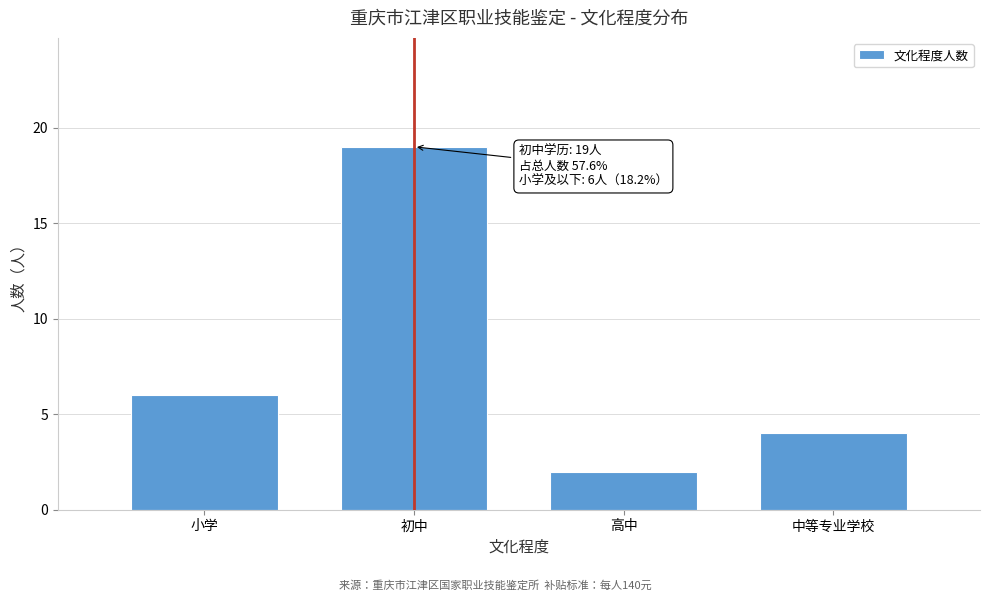

Reading left to right, transcribe all the data shown in this chart.

小学=6	初中=19	高中=2	中等专业学校=4